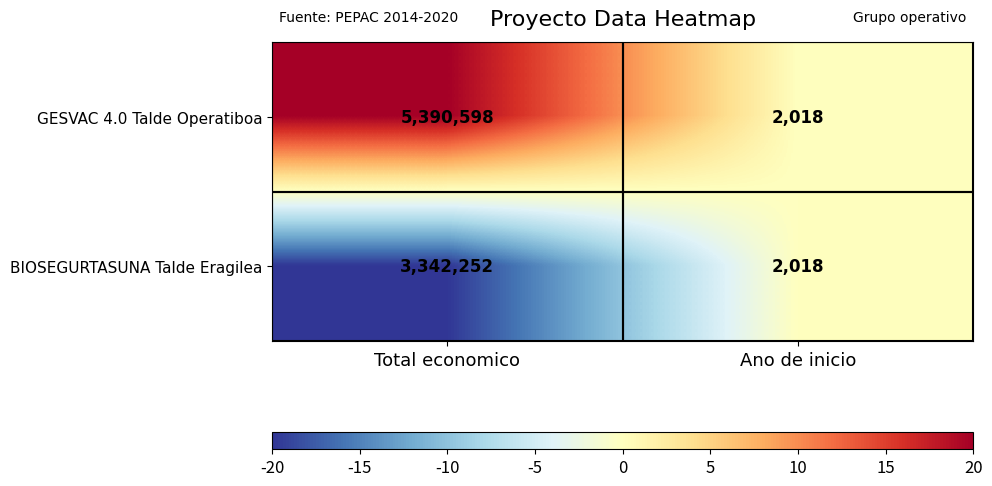

Is it true that BIOSEGURTASUNA Talde Eragilea equals 3342252 at Total economico?

True